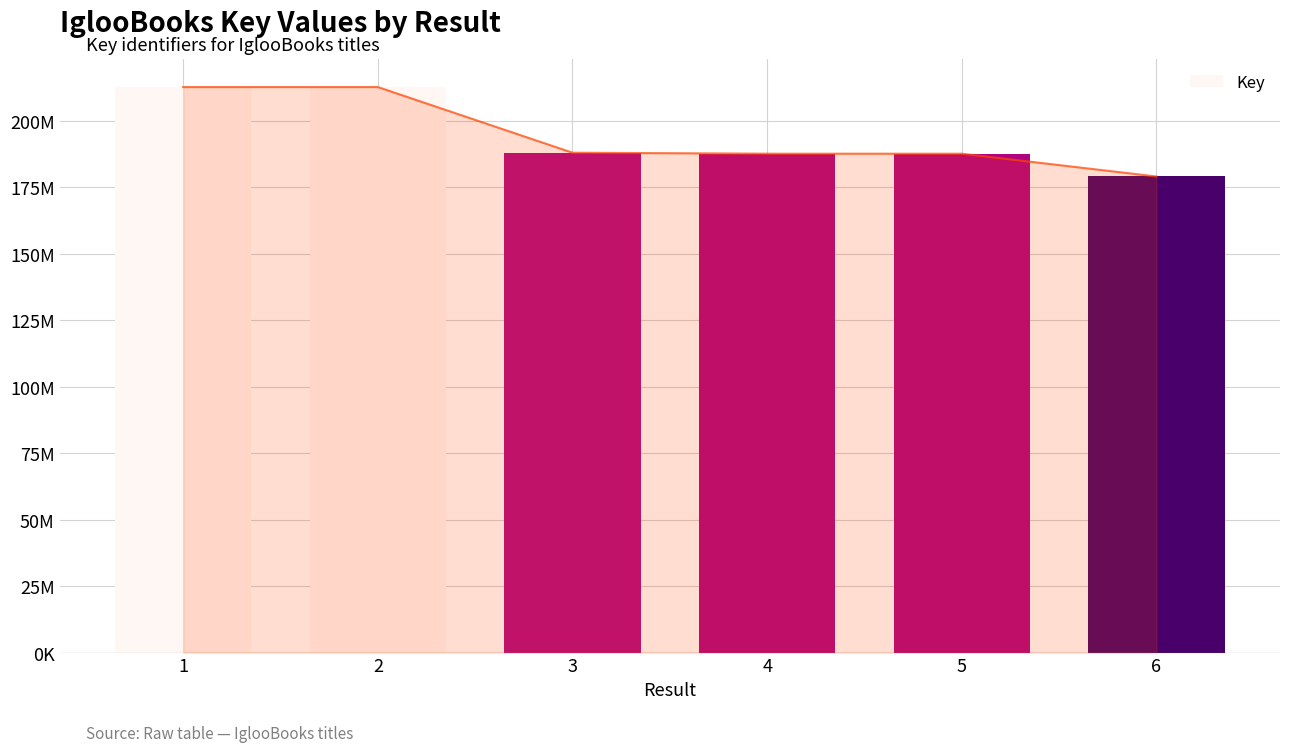

Count the number of categories in the chart.

6